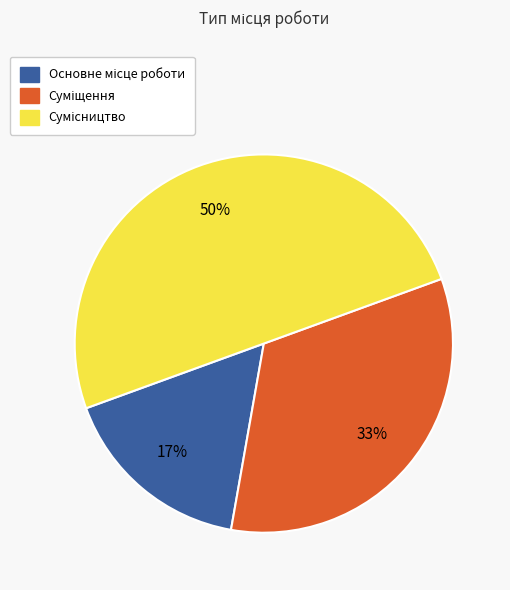

To the nearest percent, what is the difference between the largest and smallest slice percentages?

33%